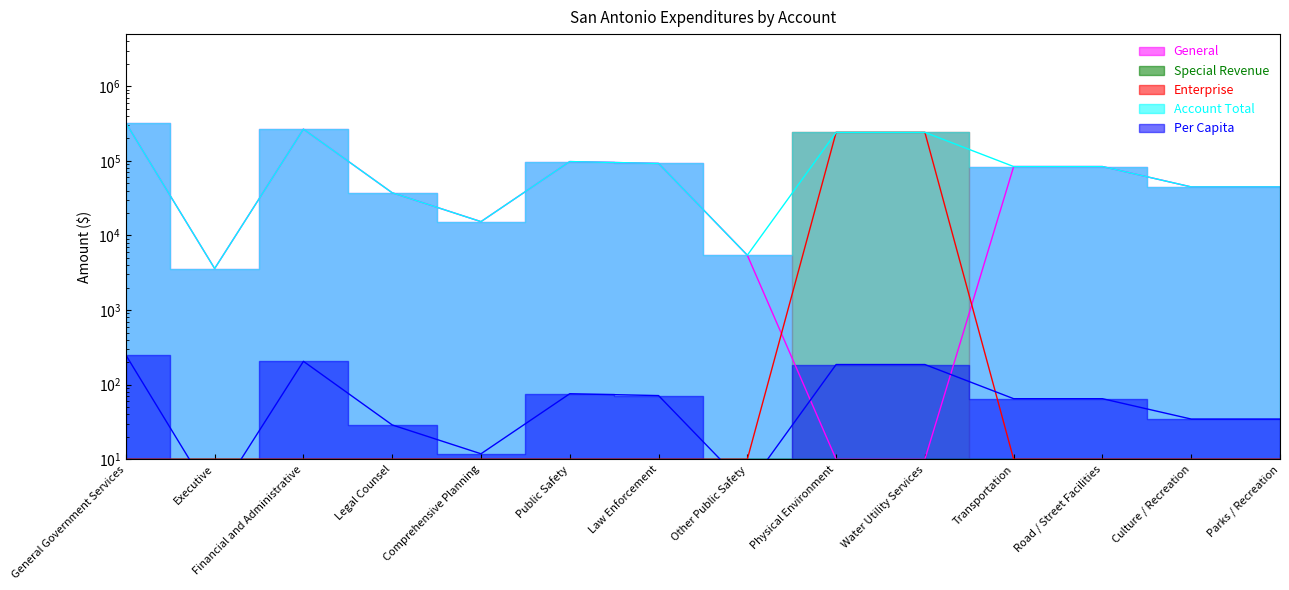

At which category does Per Capita reach its first local peak?

Financial and Administrative